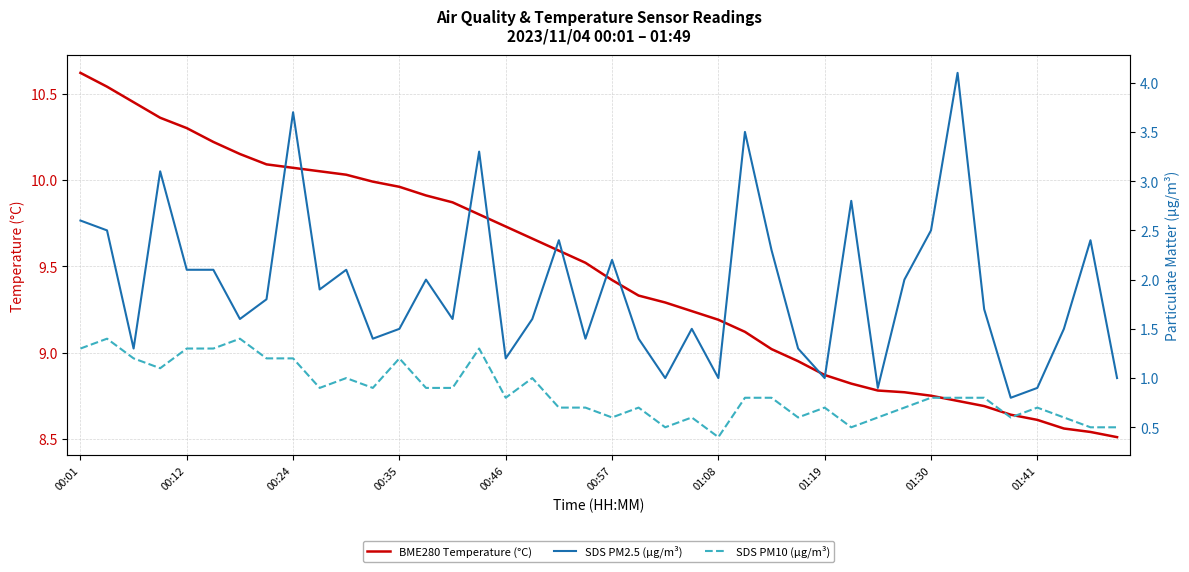

What are all the series names shown in the legend?

BME280 Temperature (°C), SDS PM2.5 (µg/m³), SDS PM10 (µg/m³)